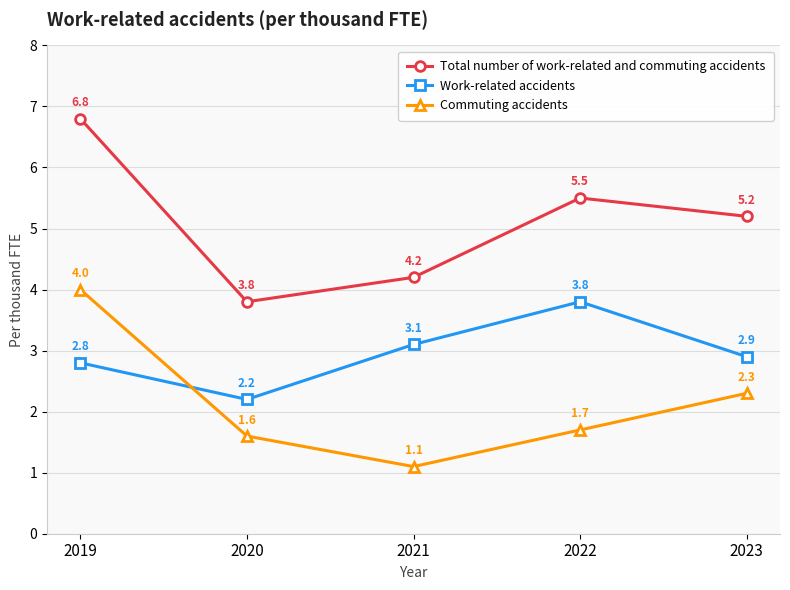

At 2020, list the series in order from largest to smallest.

Total number of work-related and commuting accidents, Work-related accidents, Commuting accidents